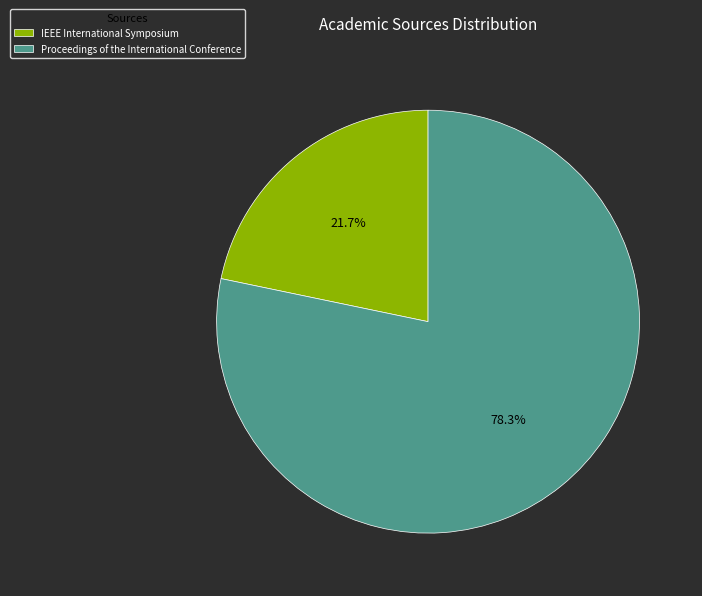

Which slice is the largest?

Proceedings of the International Conference